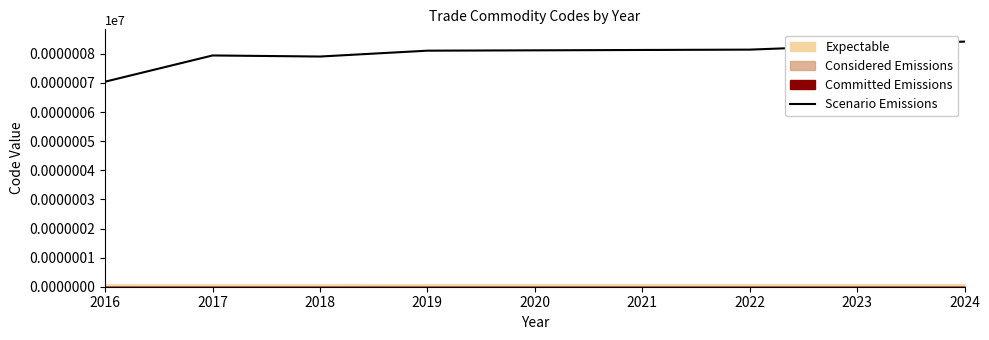

What is the minimum value for Scenario Emissions?

7.0